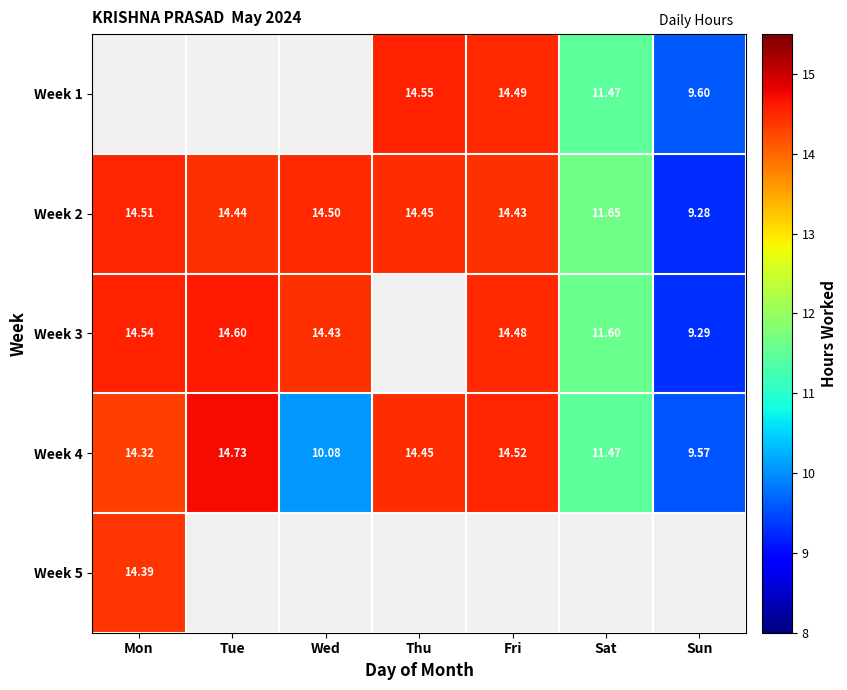

At which label does Week 4 reach its minimum?

Sun